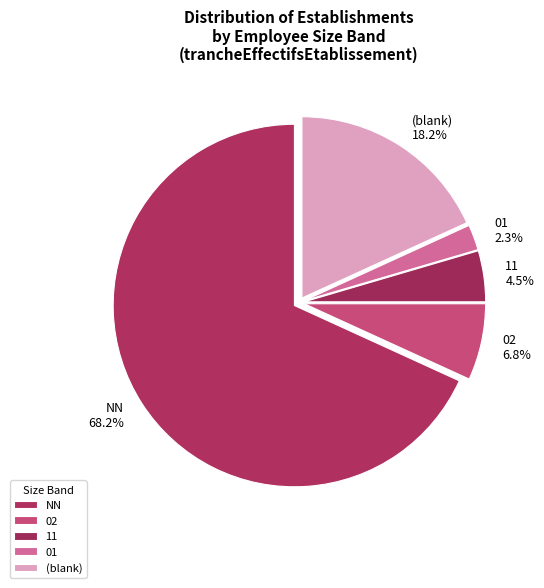

Rank the categories by value from highest to lowest.

NN, (blank), 02, 11, 01